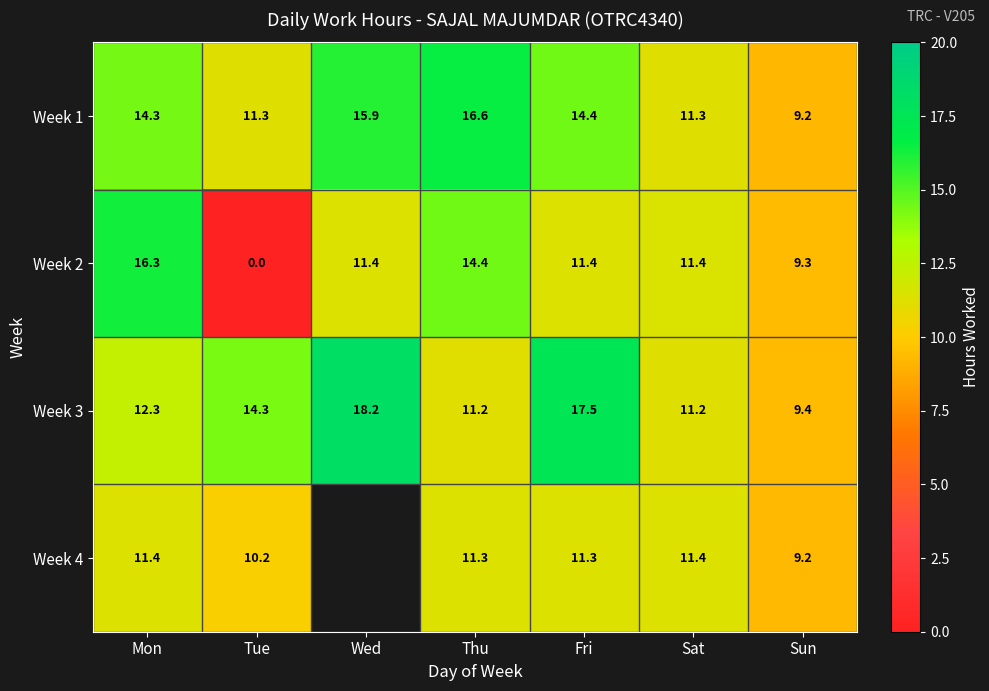

How many data points does each series have?

7